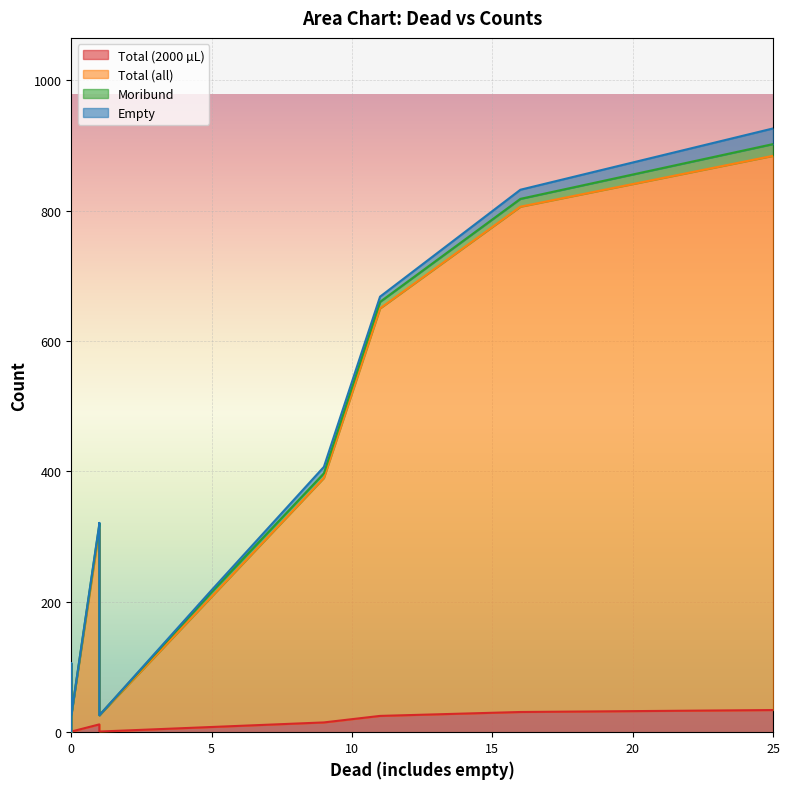

What are all the series names shown in the legend?

Total (2000 µL), Total (all), Moribund, Empty